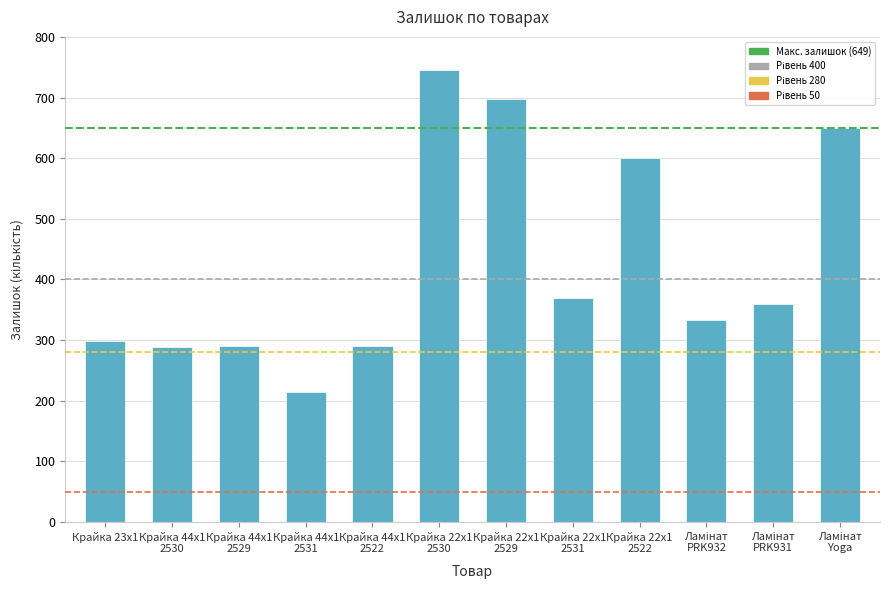

What is the value of the 11th bar from the left?

359